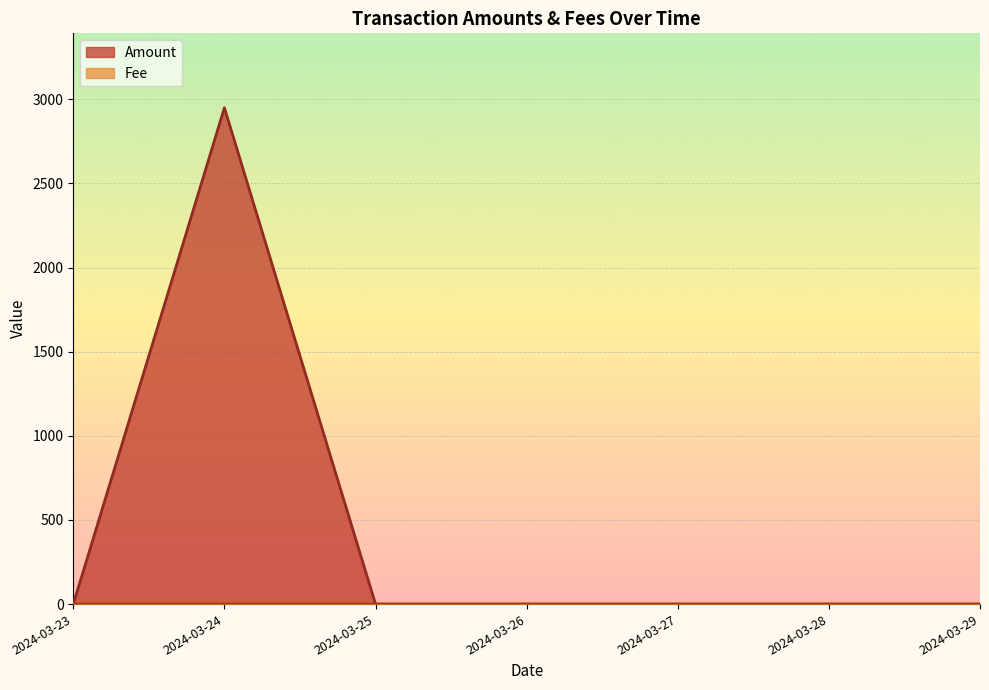

Which series has the widest spread of values?

Amount